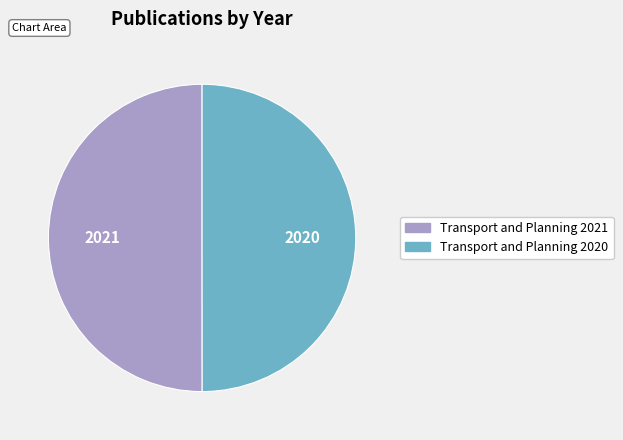

What is the ratio of the value at Transport and Planning 2021 to the value at Transport and Planning 2020?

1.0